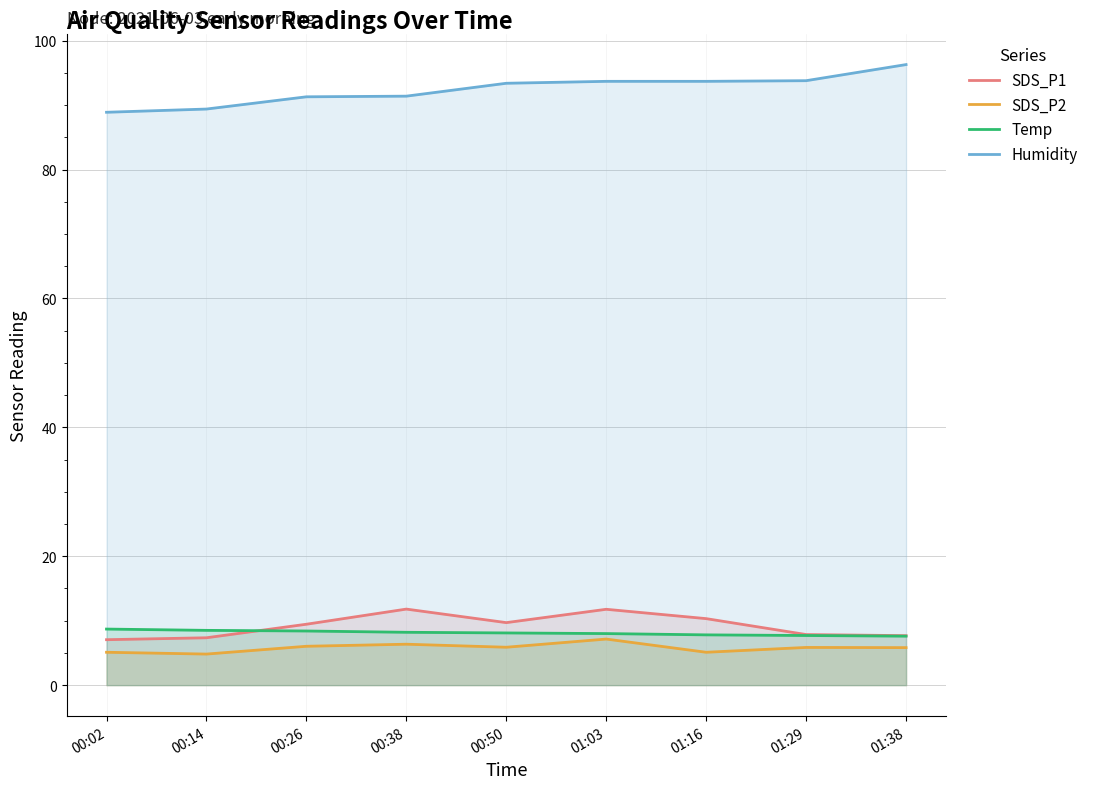

What is the label of the 1st point from the right?

01:38